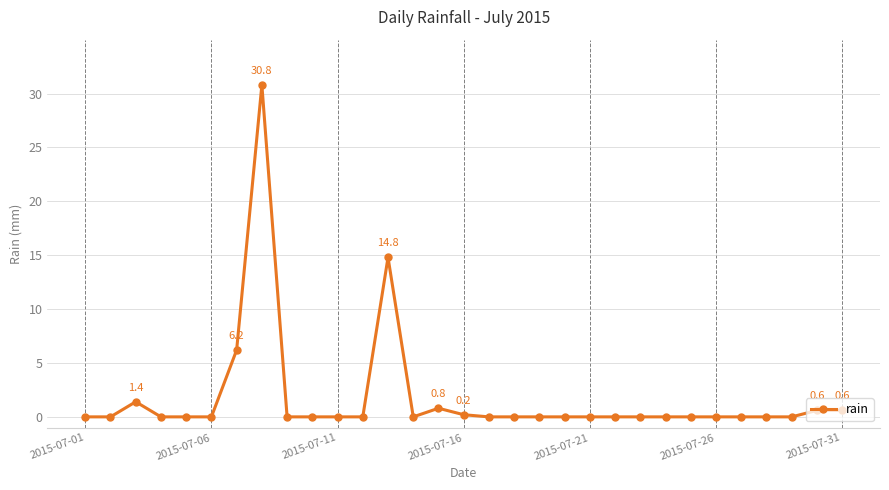

What is the difference between the second highest and minimum values?

14.8